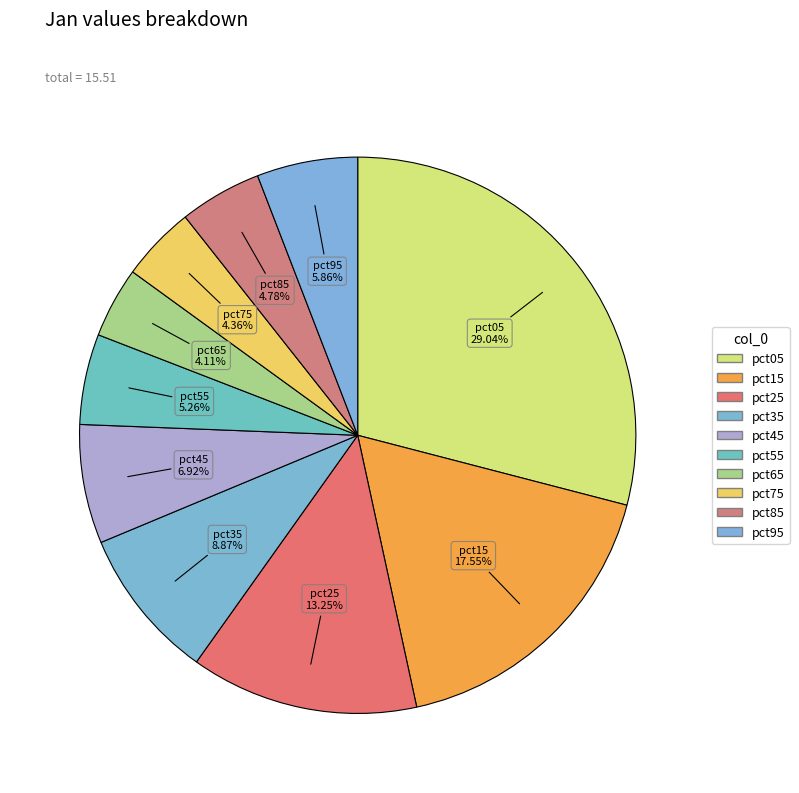

Which category has the smallest portion of the pie?

pct65